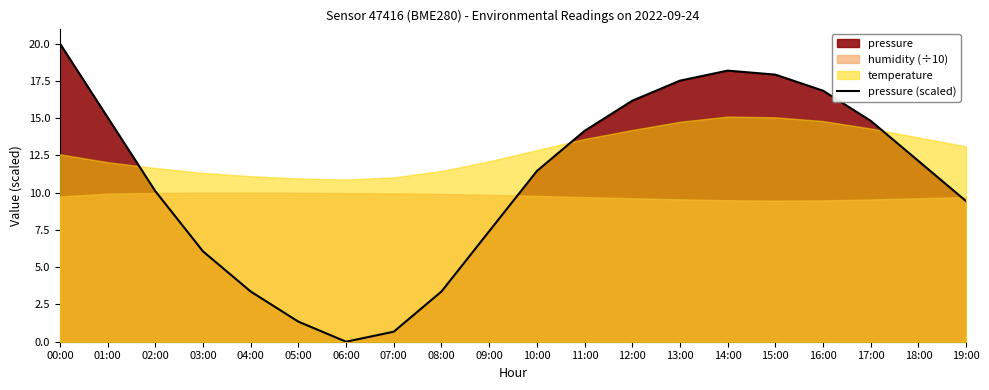

How many data points does each series have?

20